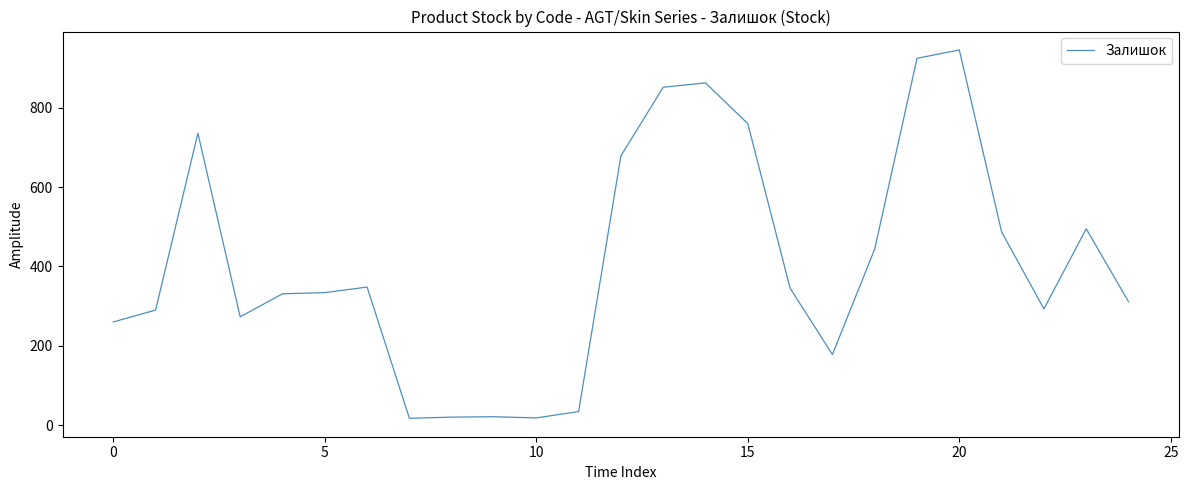

Is this an area chart (filled region under the line)?

No